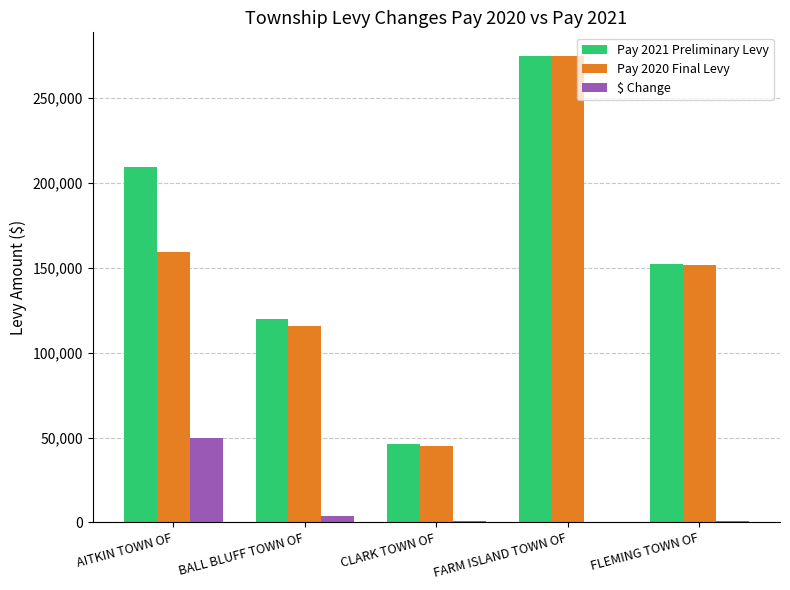

Which series has the widest spread of values?

Pay 2020 Final Levy